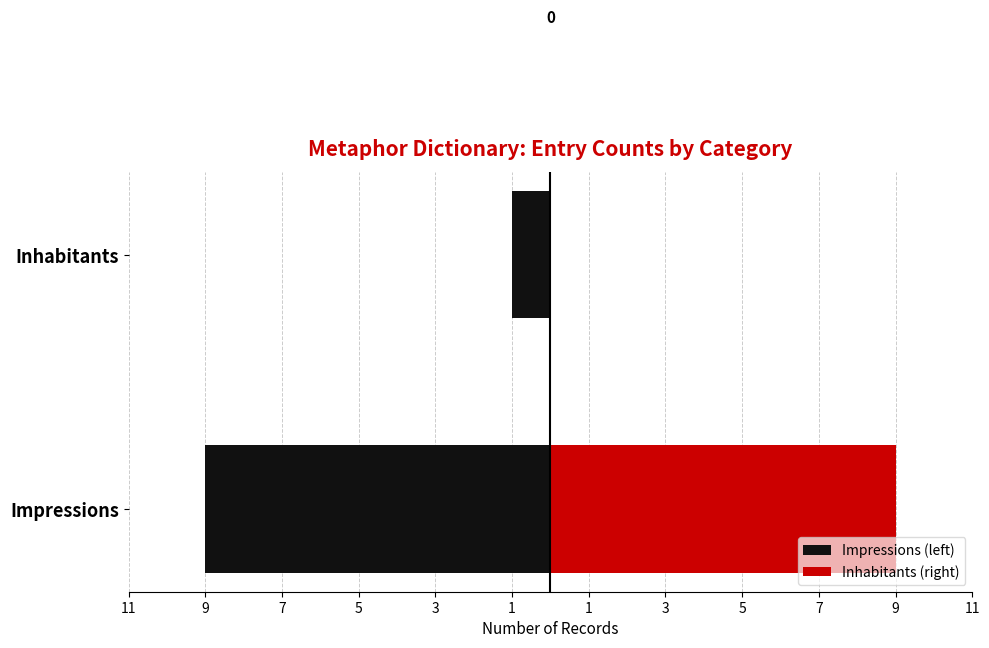

Is it true that Impressions (left) equals 0 at Inhabitants?

False